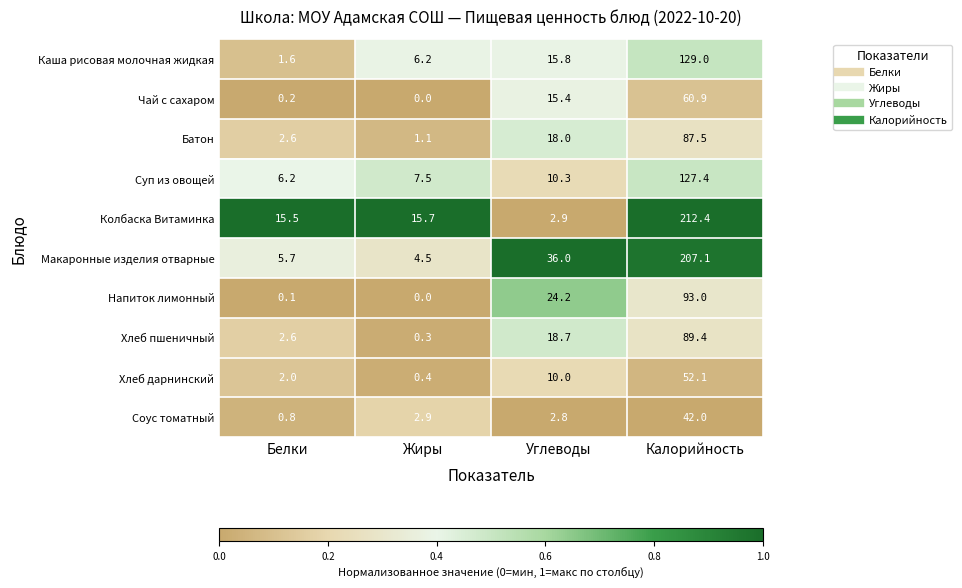

What is the difference between the Батон values at Калорийность and Углеводы?

69.5